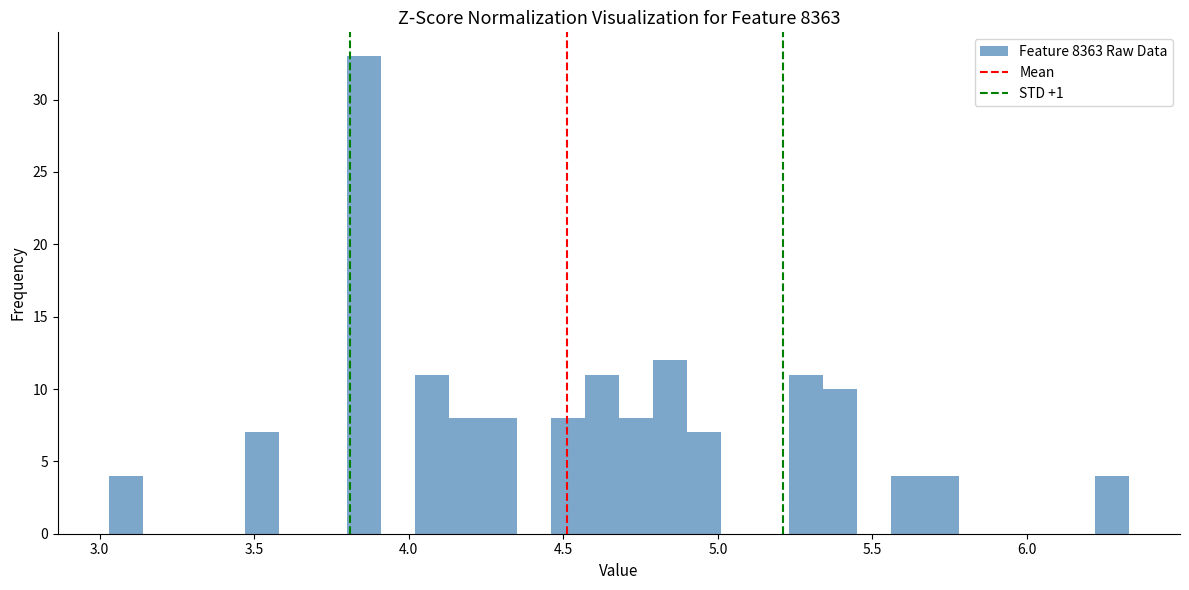

Read against the x-axis, roughly where is the centre of the tallest bar?

3.85